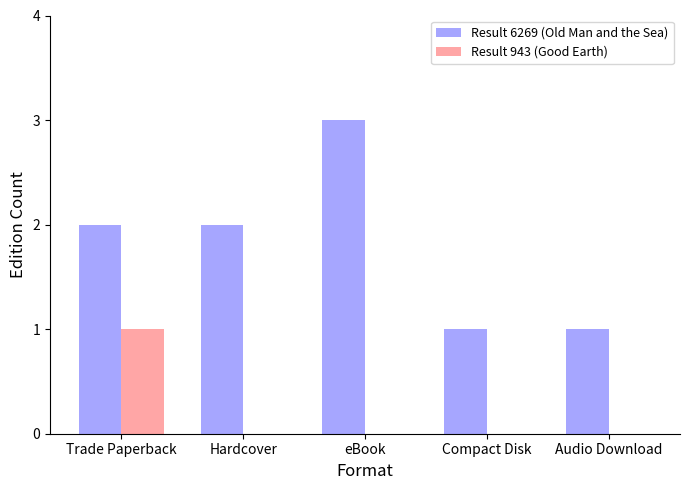

What are all the series names shown in the legend?

Result 6269 (Old Man and the Sea), Result 943 (Good Earth)